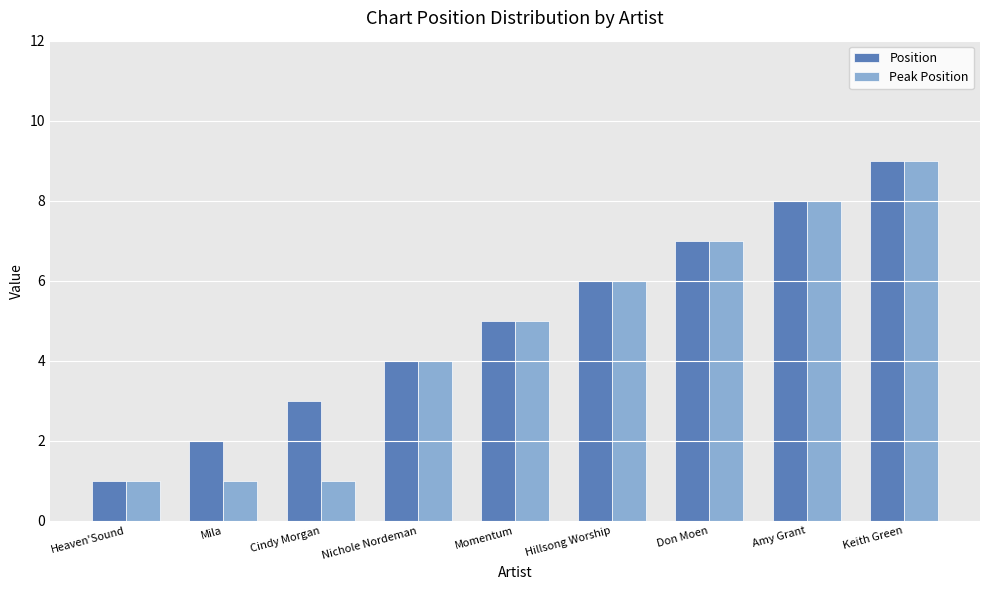

True or false: Peak Position has a value of 9 at Momentum.

False